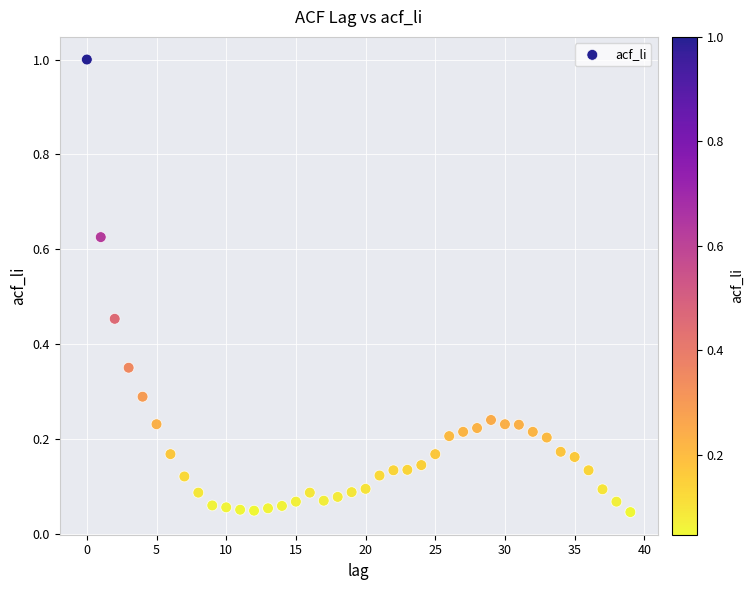

What is the range of Y values (max minus min)?

1.0